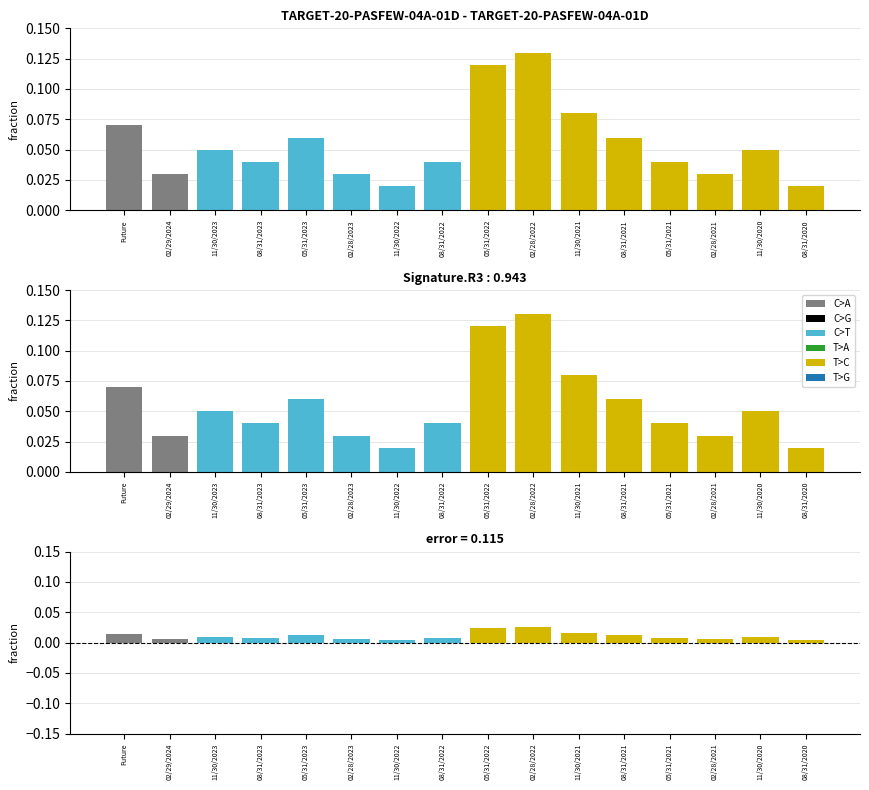

Which series has the largest range (max minus min)?

T>C